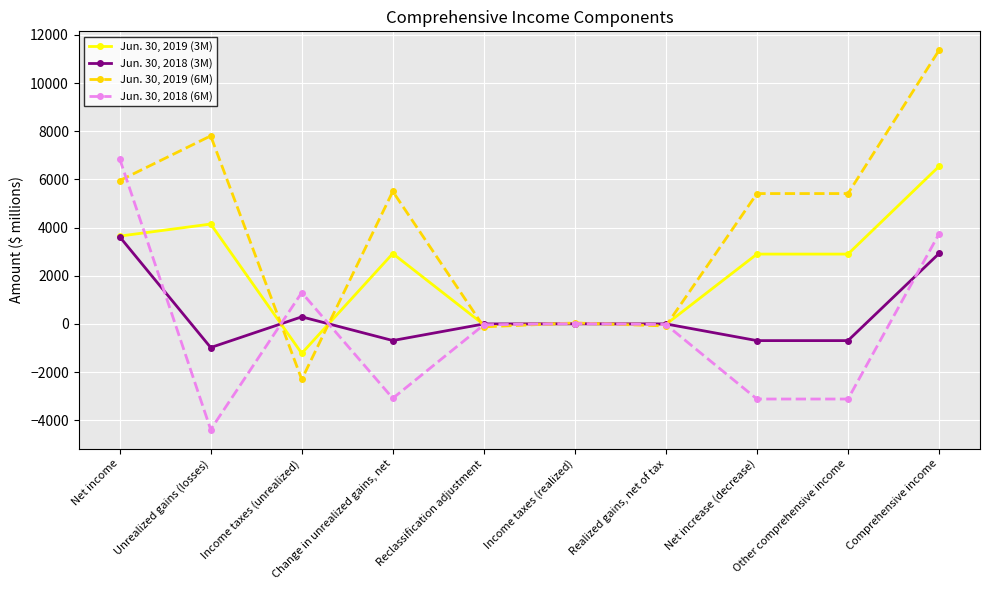

How many values in the Jun. 30, 2019 (3M) series are below 2897?

4